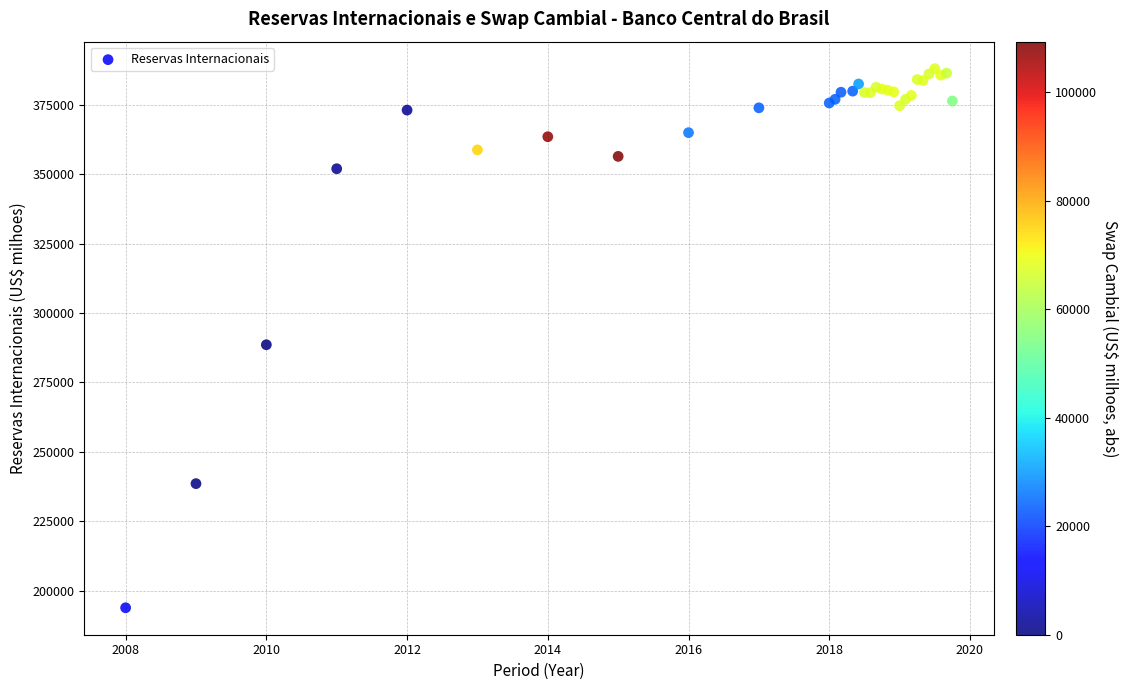

What Y value in the scatter plot is closest to 290937?

288574.6